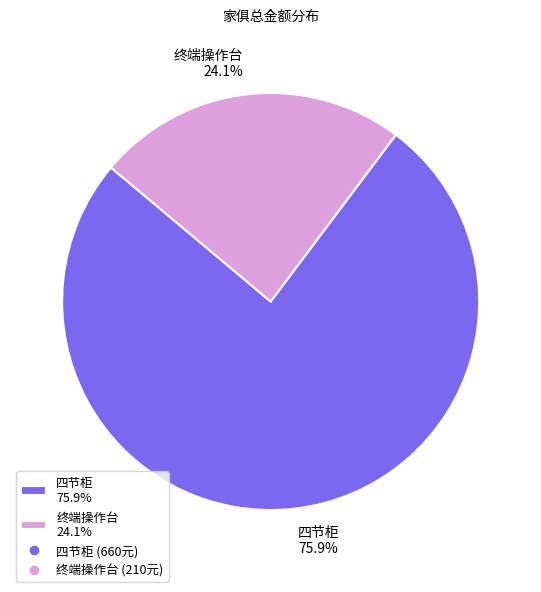

Do 四节柜 75.9% and 终端操作台 24.1% together represent more than half of the pie?

Yes